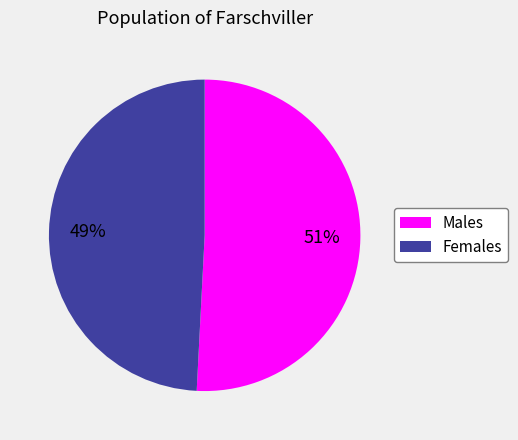

Rank the categories by value from lowest to highest.

Females, Males